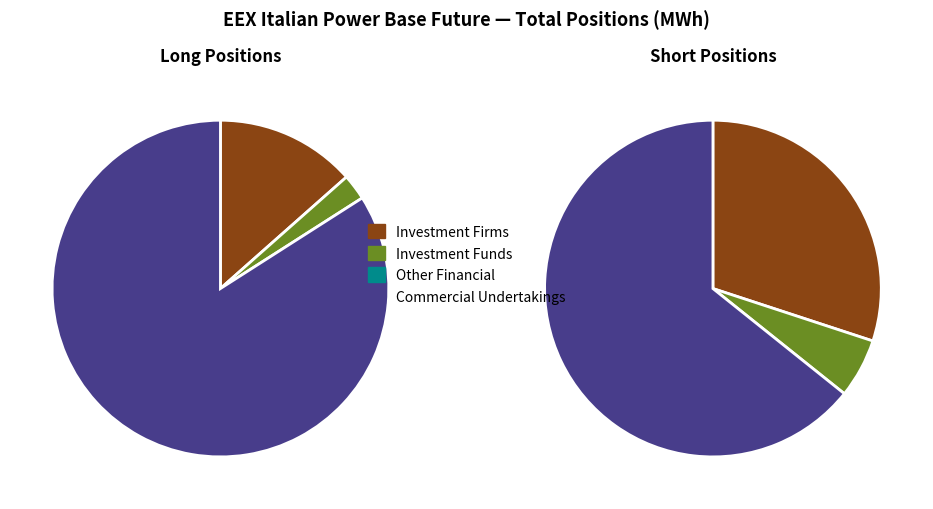

To the nearest percent, what is the difference between the Investment Funds Long and Commercial Undertakings Long slice percentages?

82%